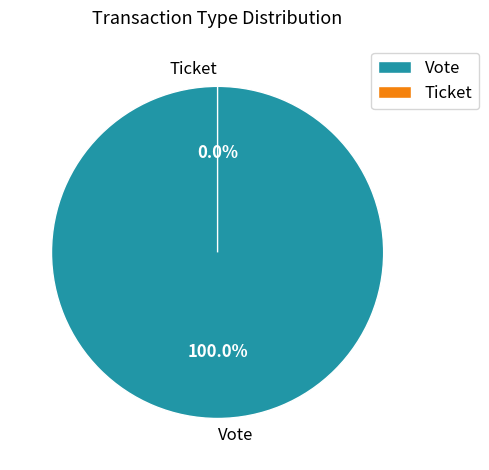

Which category accounts for the majority?

Vote